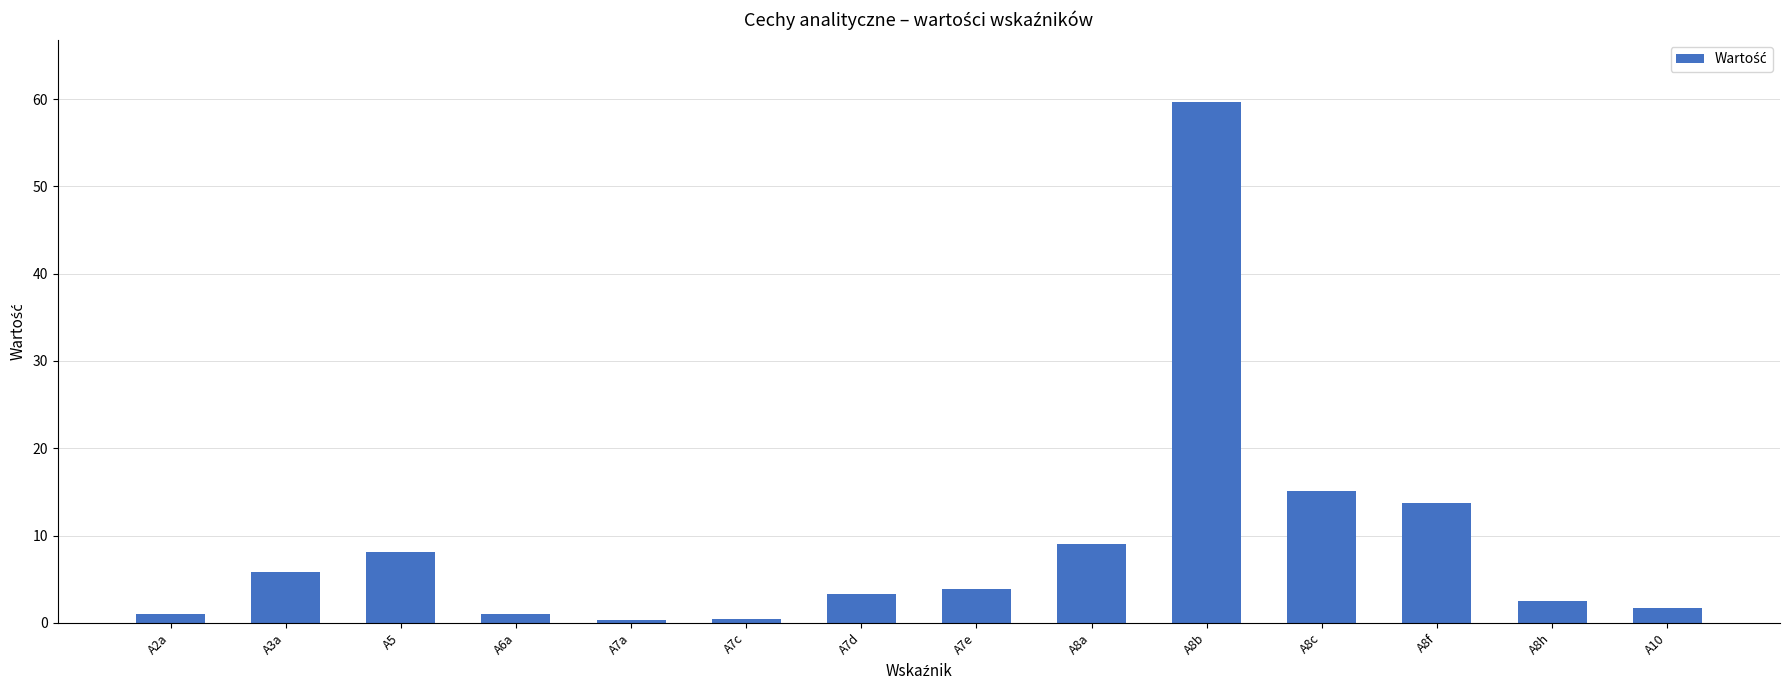

Is it true that the value at A8f is 21.9?

False